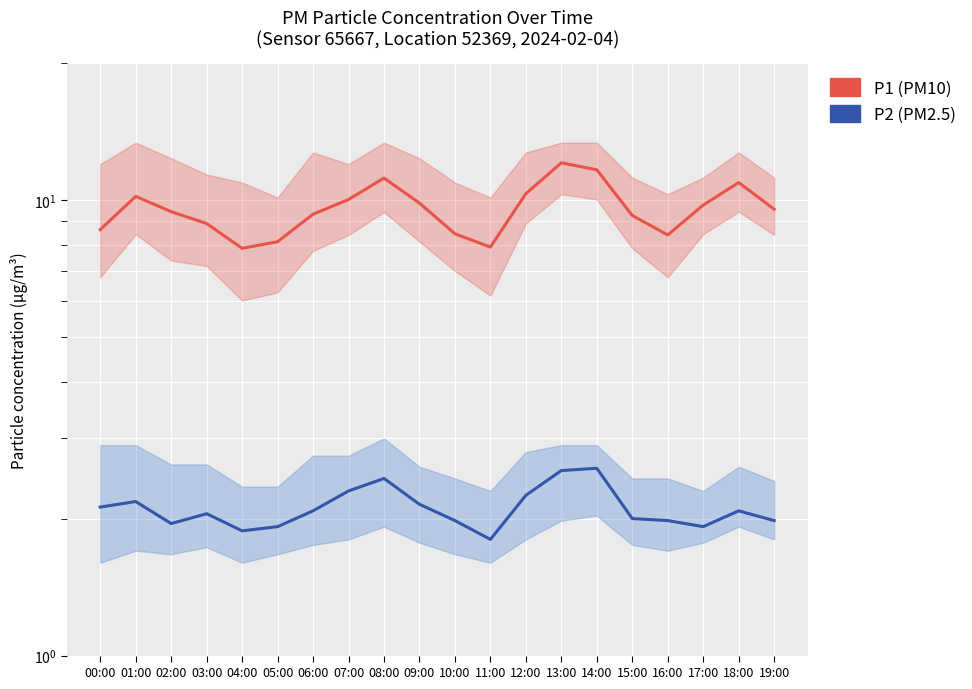

Which category has the highest value across all series?

13:00